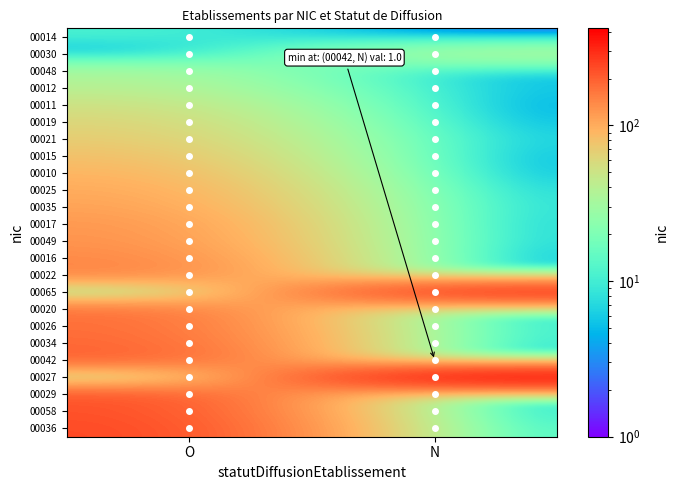

How many distinct data groups are displayed?

24